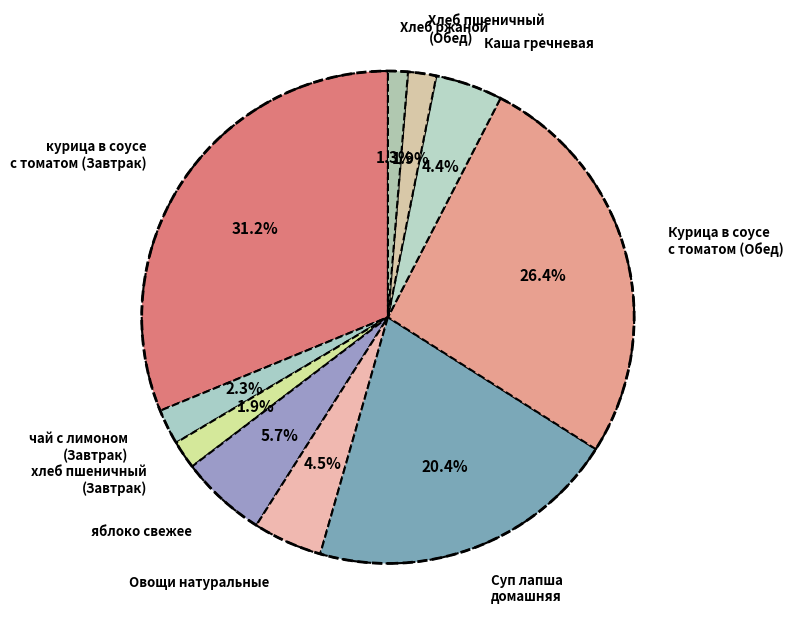

Does курица в соусе с томатом (Завтрак) account for over 50% of the chart?

No